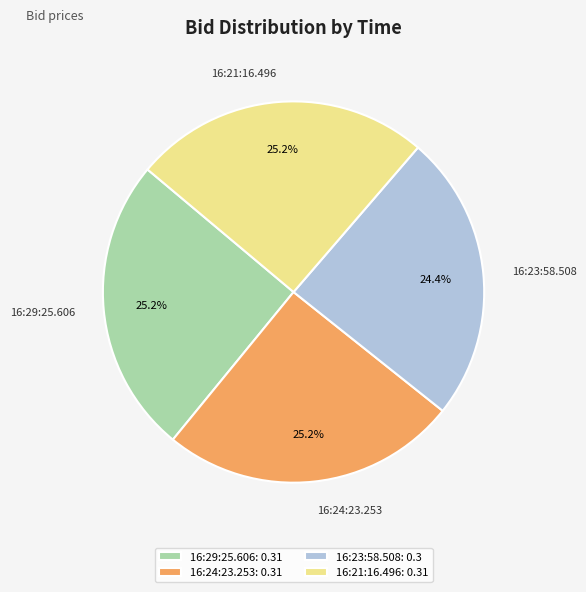

How many segments does this pie chart have?

4